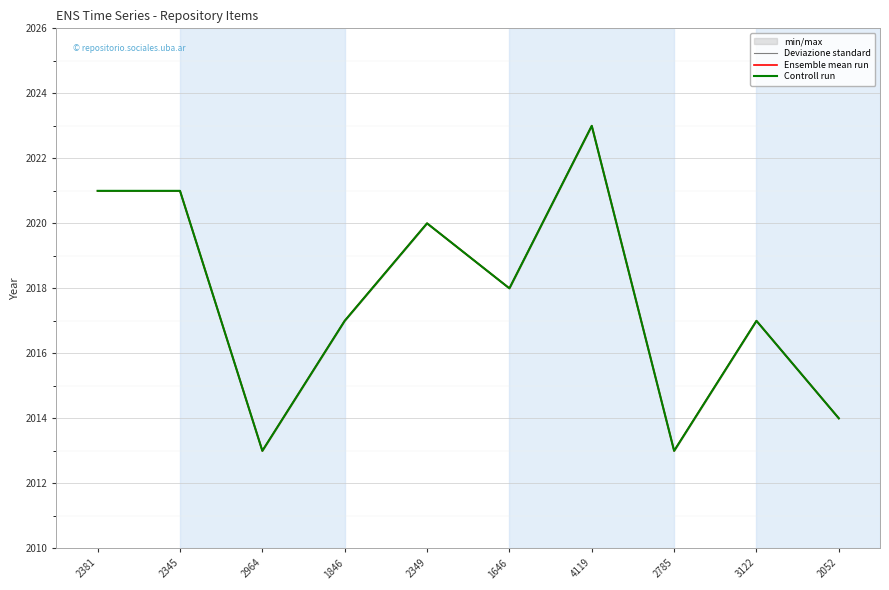

Between 1846 and 2349, which is larger?

2349